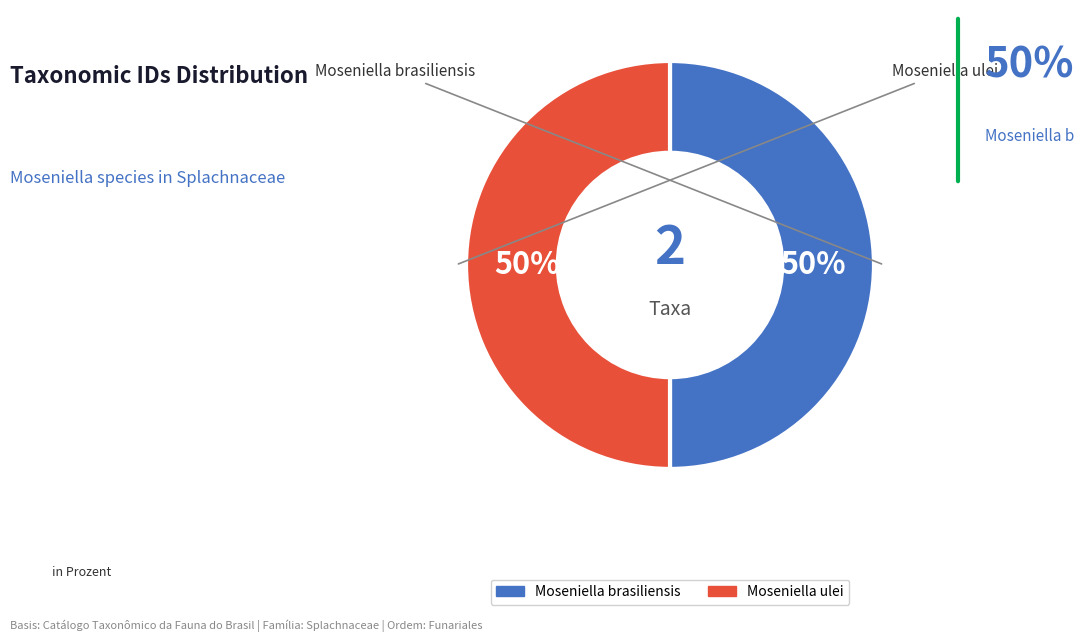

The Moseniella brasiliensis slice represents 50% of the pie. True or false?

True